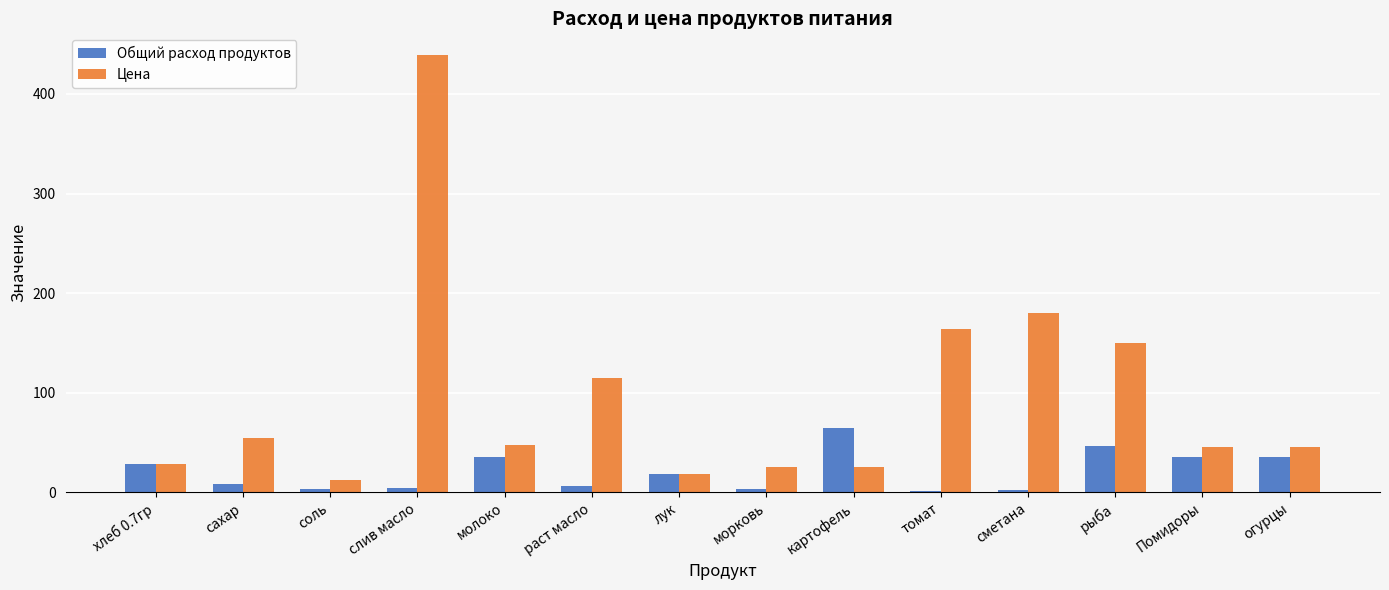

What value does the Общий расход продуктов series have at сахар?

8.6